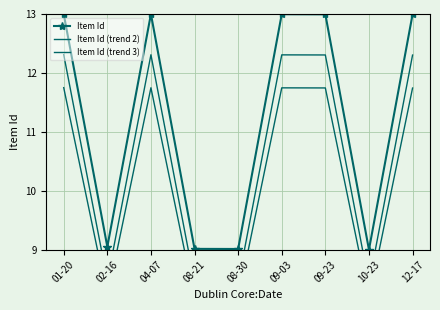

Where is Item Id nearest to the value 11?

02-16